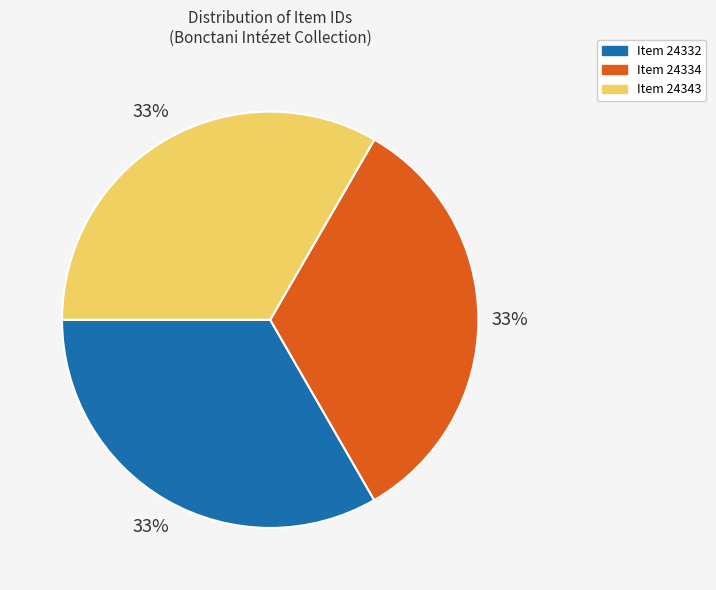

Is there any slice that represents more than half of the pie?

No